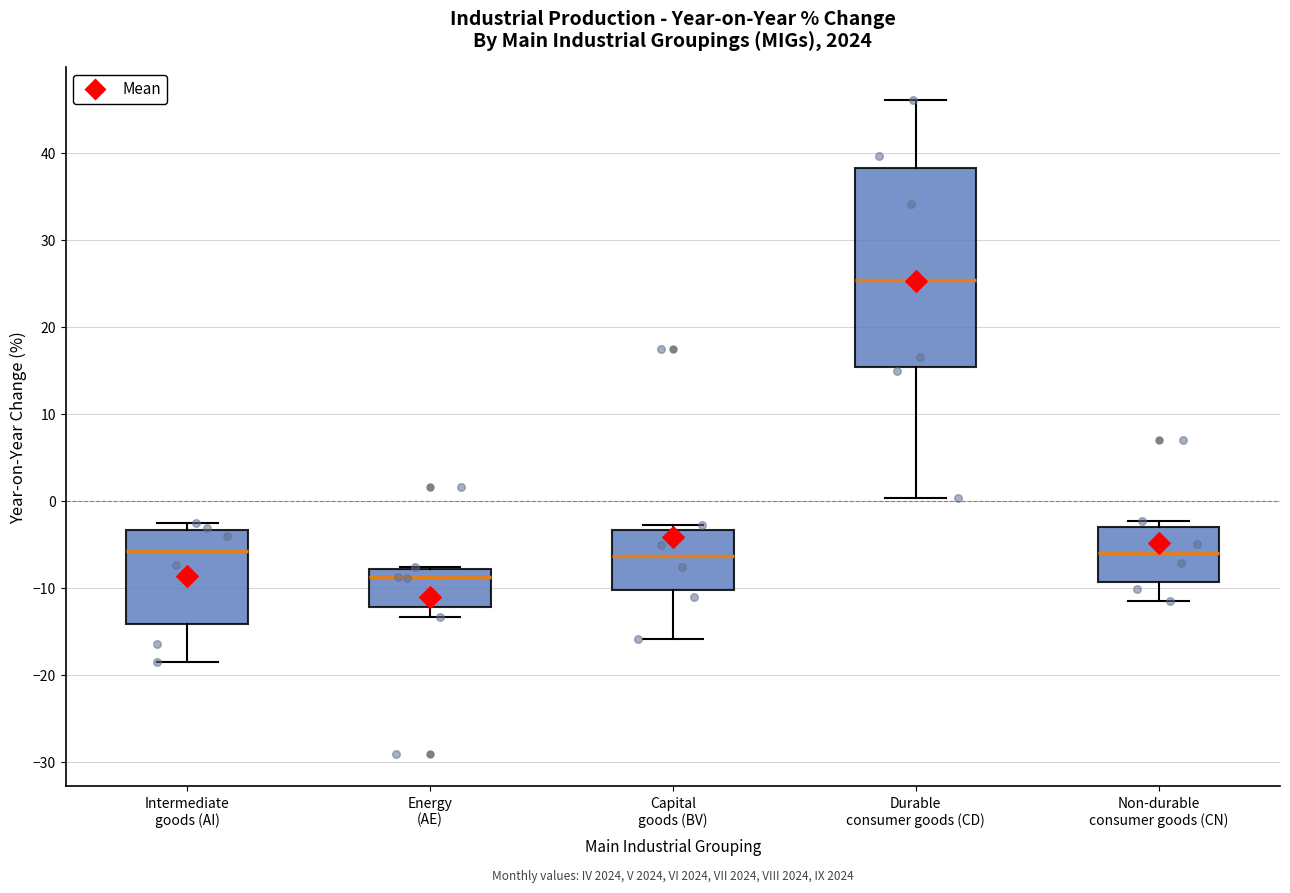

Which box's median line is the lowest?

Energy (AE)